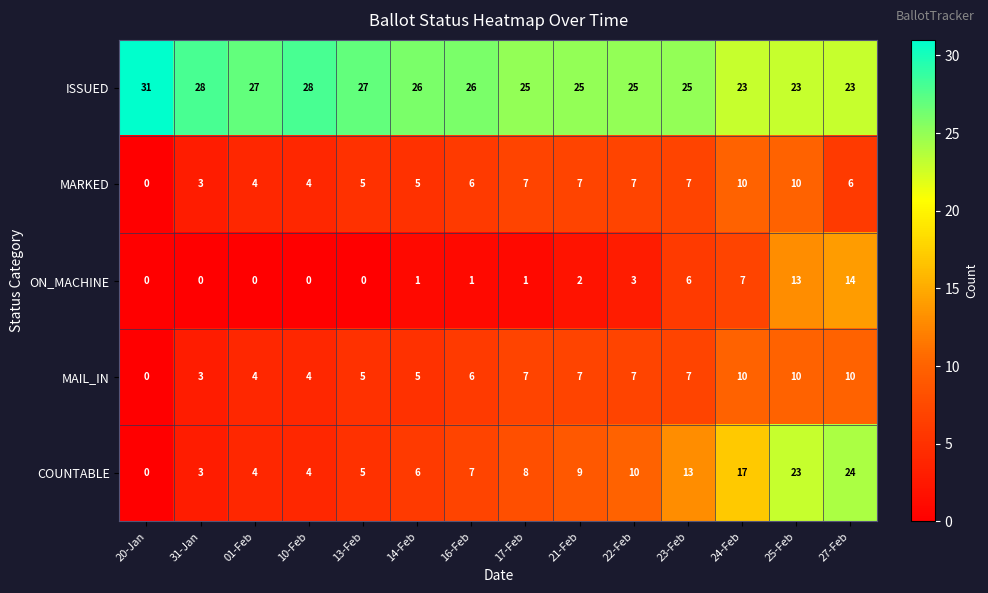

The MARKED series shows 10 at 17-Feb. True or false?

False